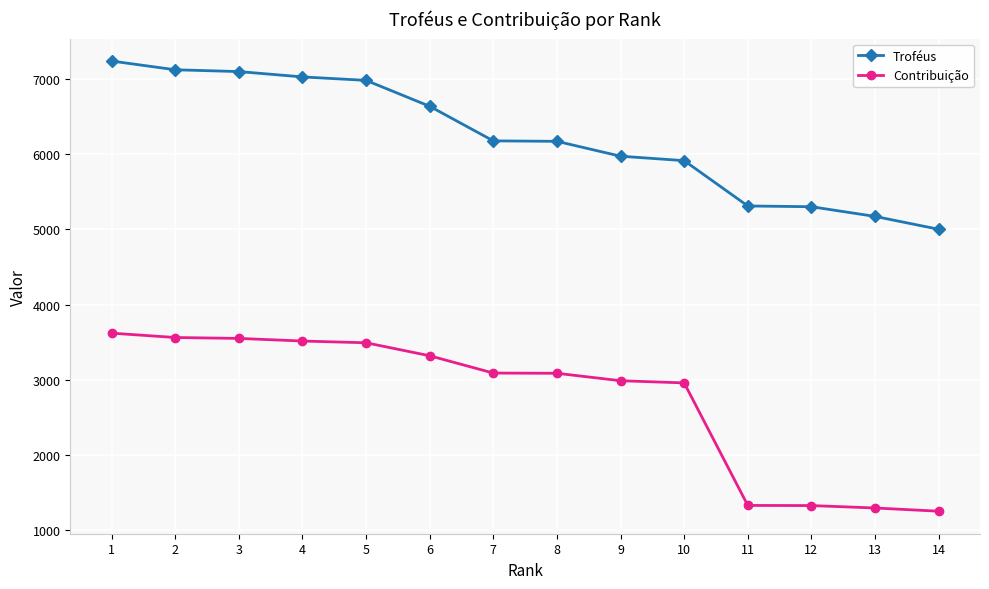

What is the difference between the maximum and minimum values in the Contribuição series?

2369